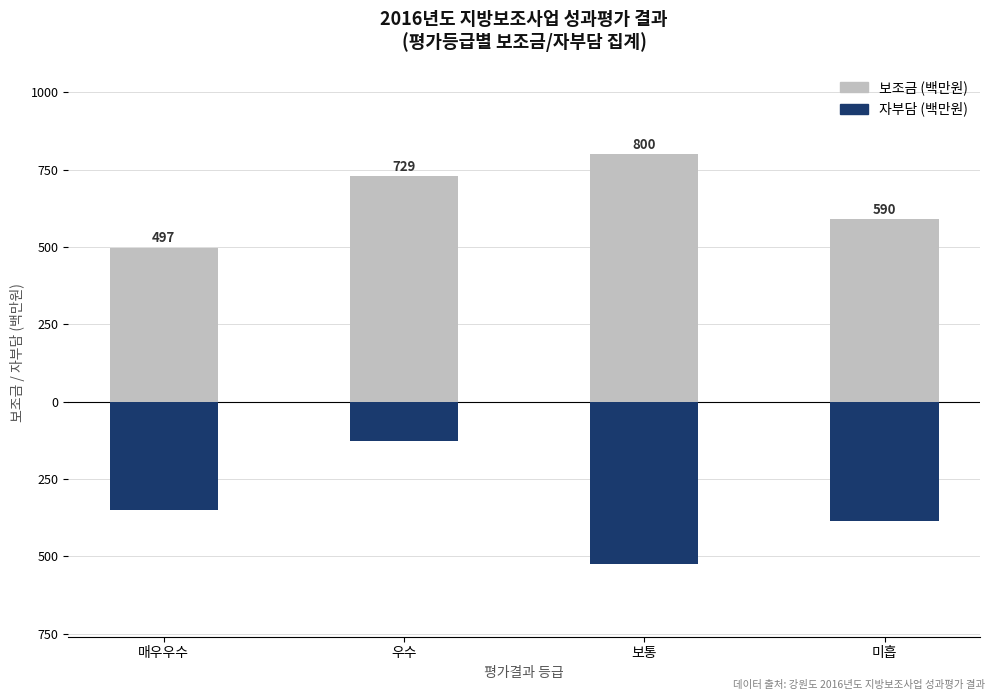

What is the value of the 보조금 (백만원) bar at the 1st from the left?

497.0